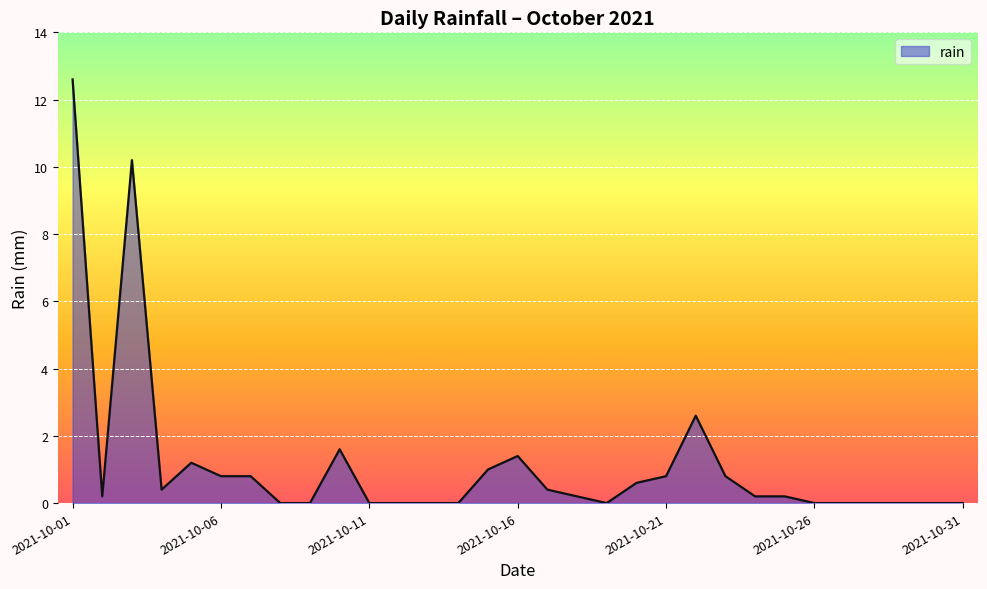

What is the greatest value displayed?

12.6